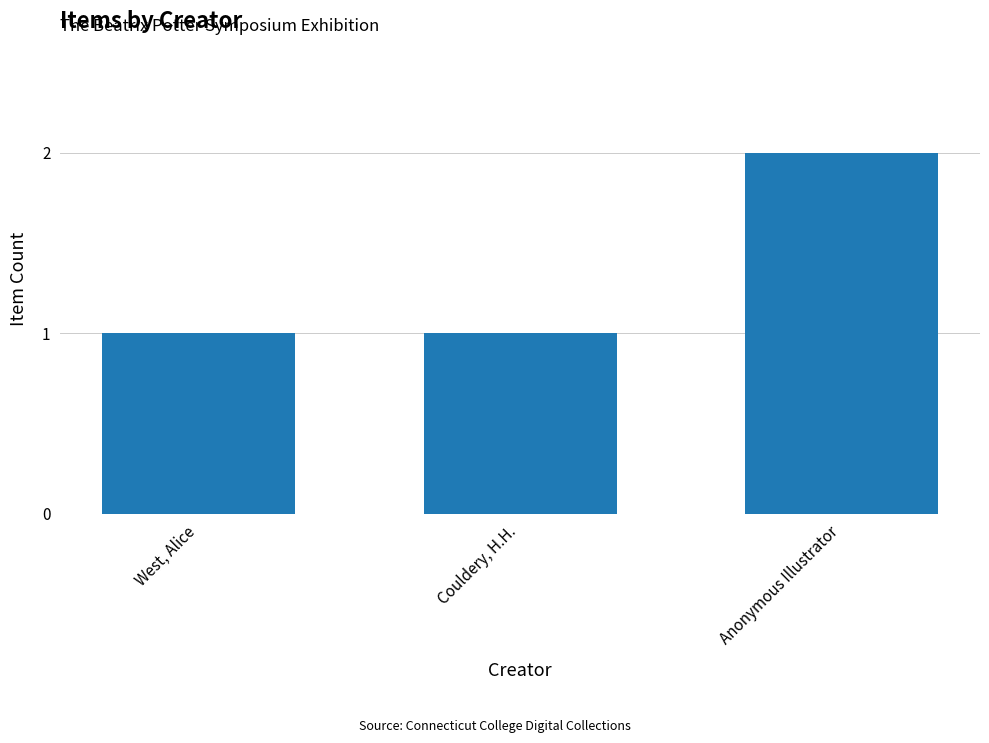

How many bars are there in total?

3